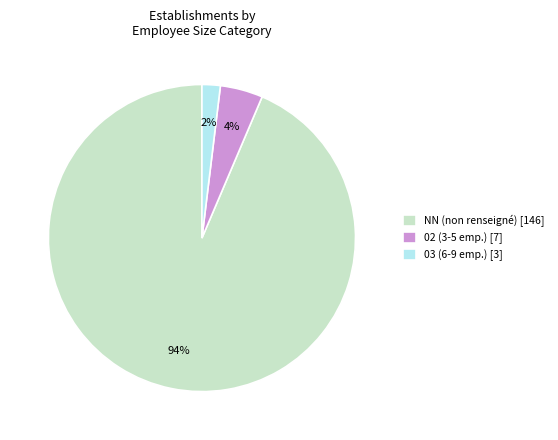

To the nearest percent, what percentage of the pie is 02 (3-5 emp.) [7]?

4%